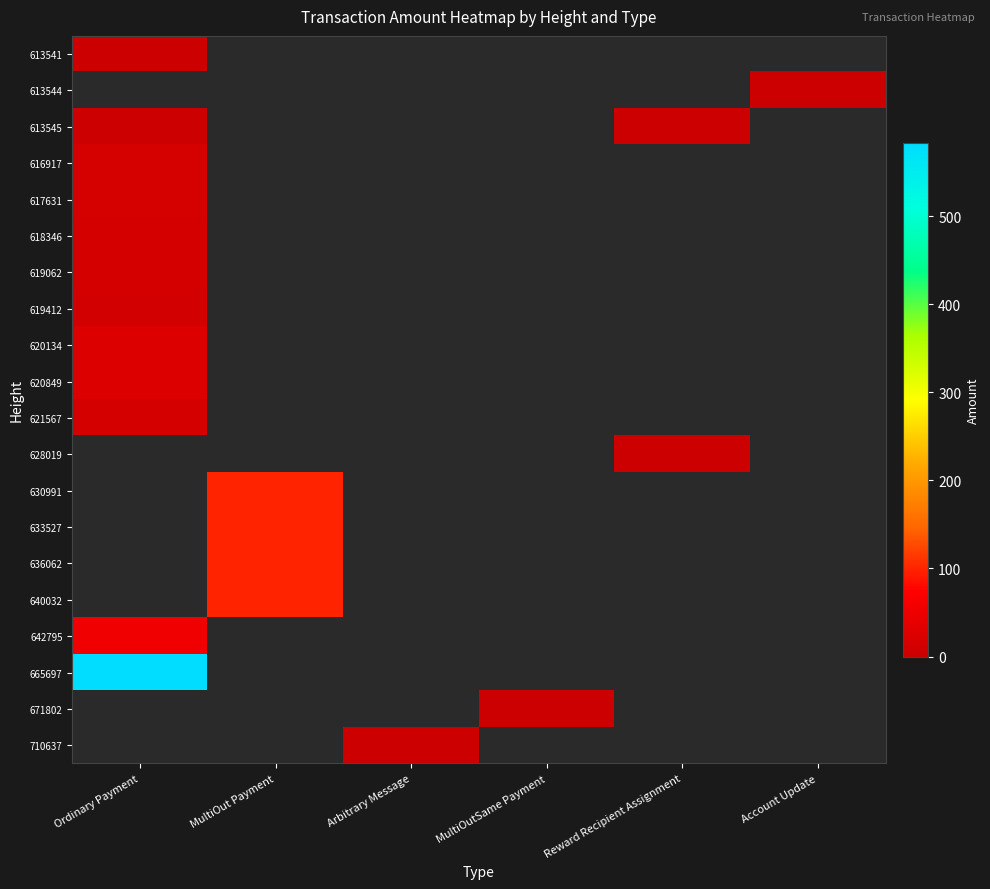

What is the minimum value for 619062?

12.1